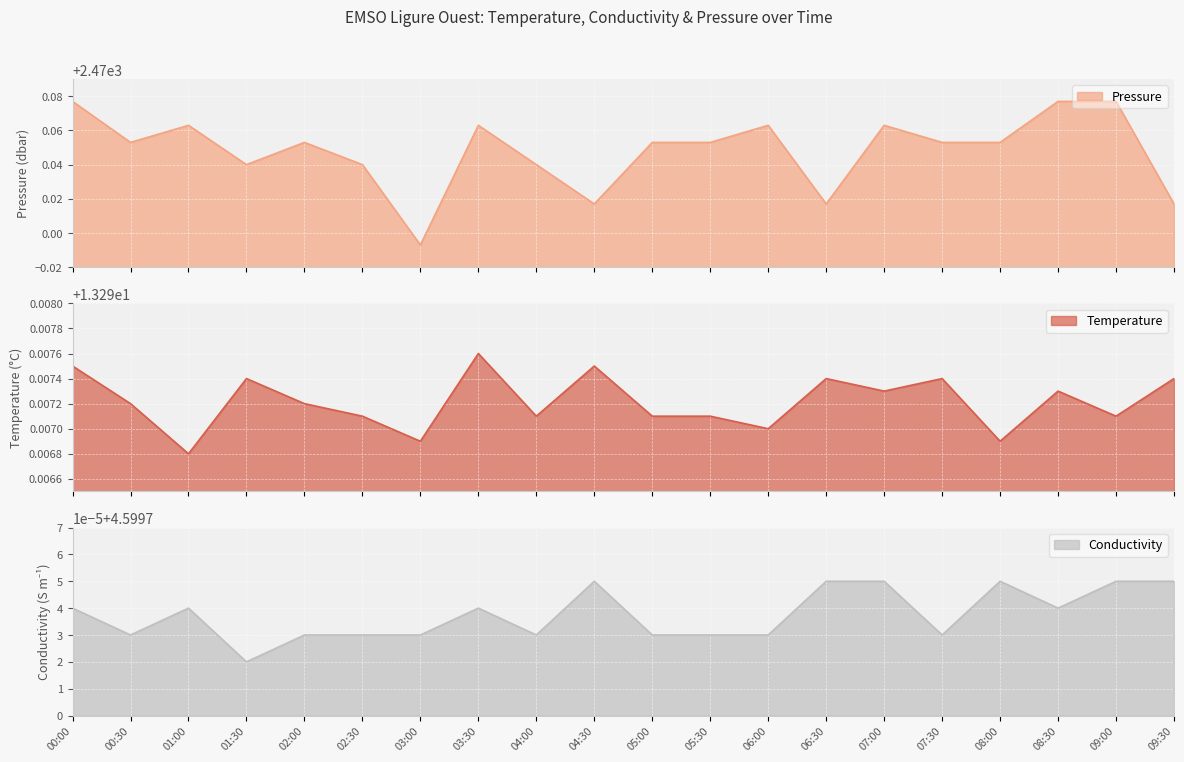

Between 06:30 and 08:00, which is larger?

08:00